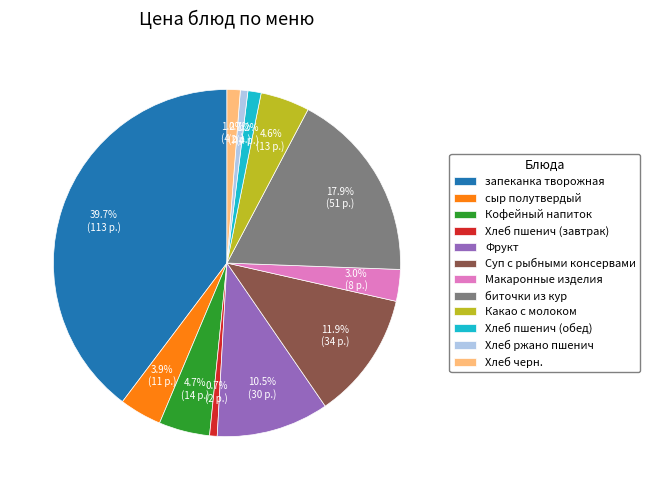

Combined, what portion of the pie is Суп с рыбными консервами and Хлеб ржано пшенич?

12.6%